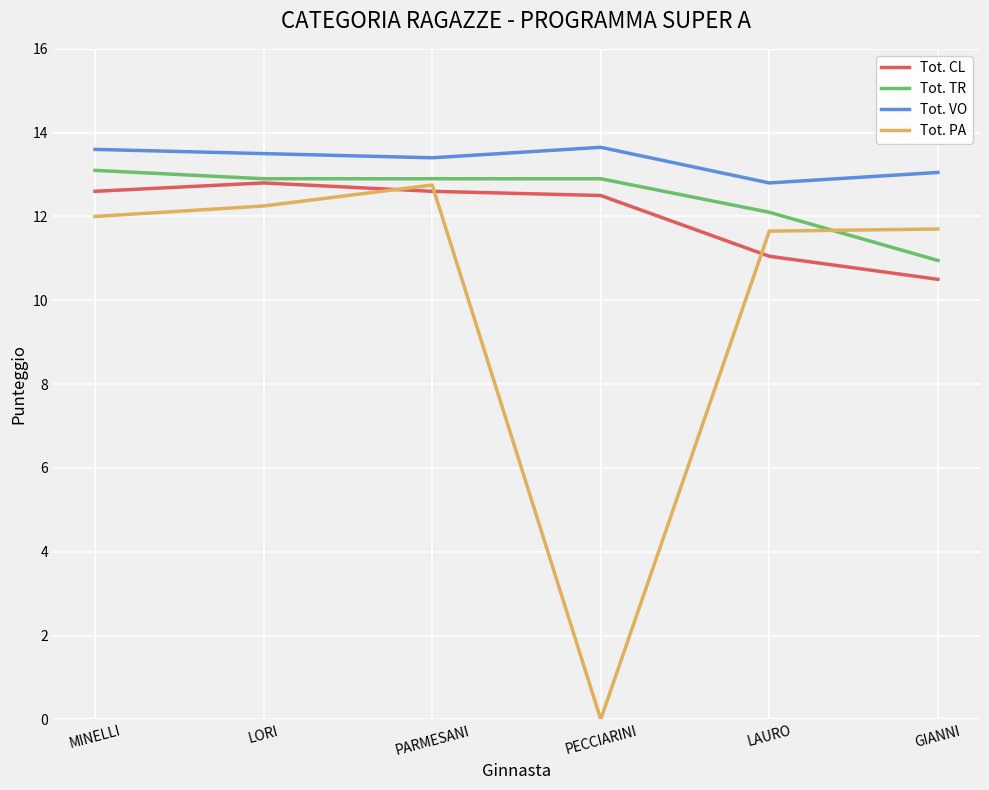

What is the maximum value for Tot. VO?

13.7